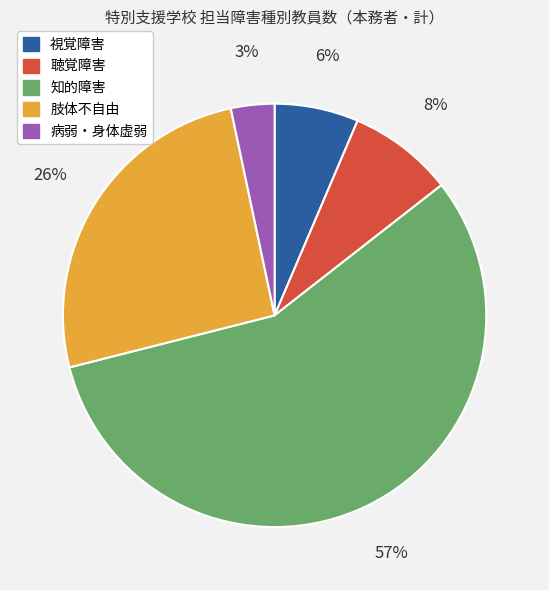

How many segments does this pie chart have?

5